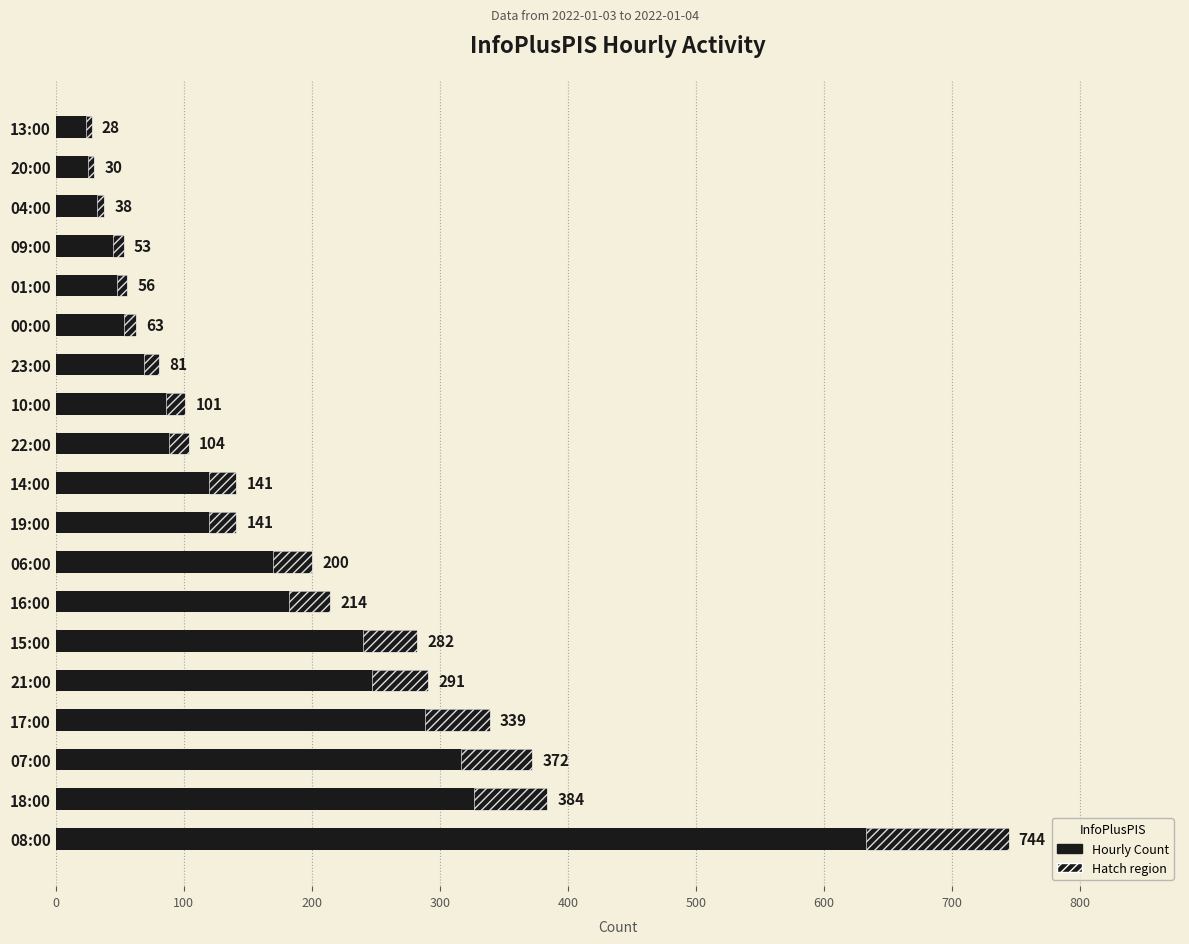

What is the value of the 2nd bar from the left?

384